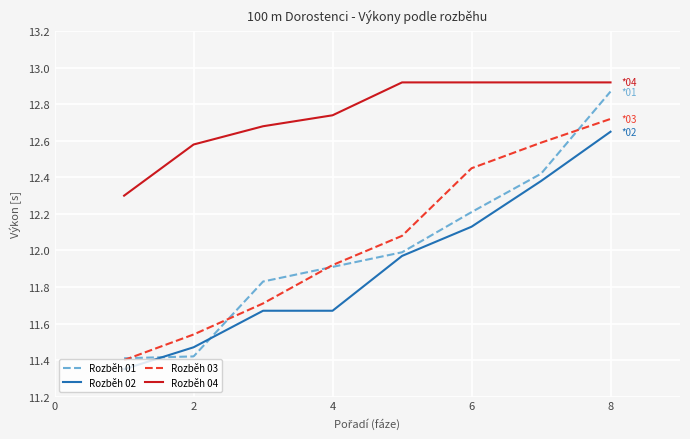

True or false: Rozběh 04 and Rozběh 02 intersect in this chart.

False